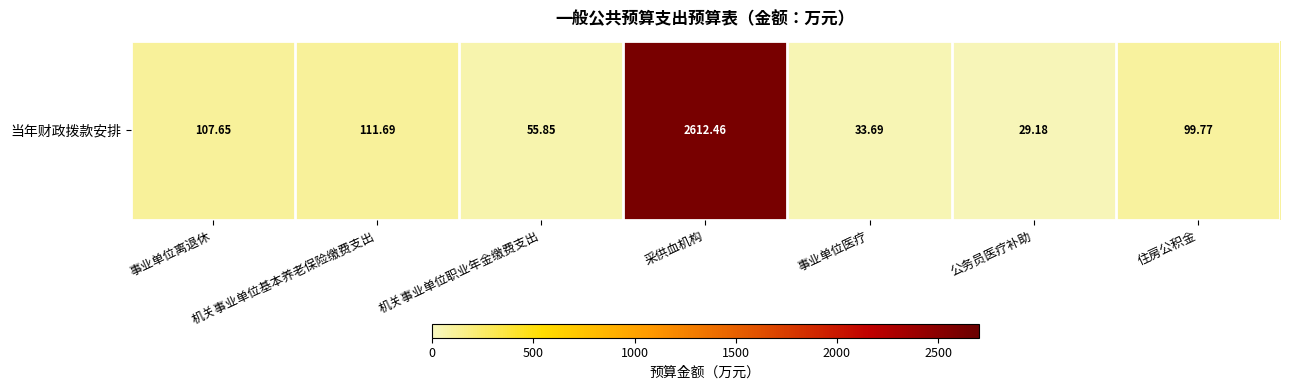

How many data points are less than 99?

3